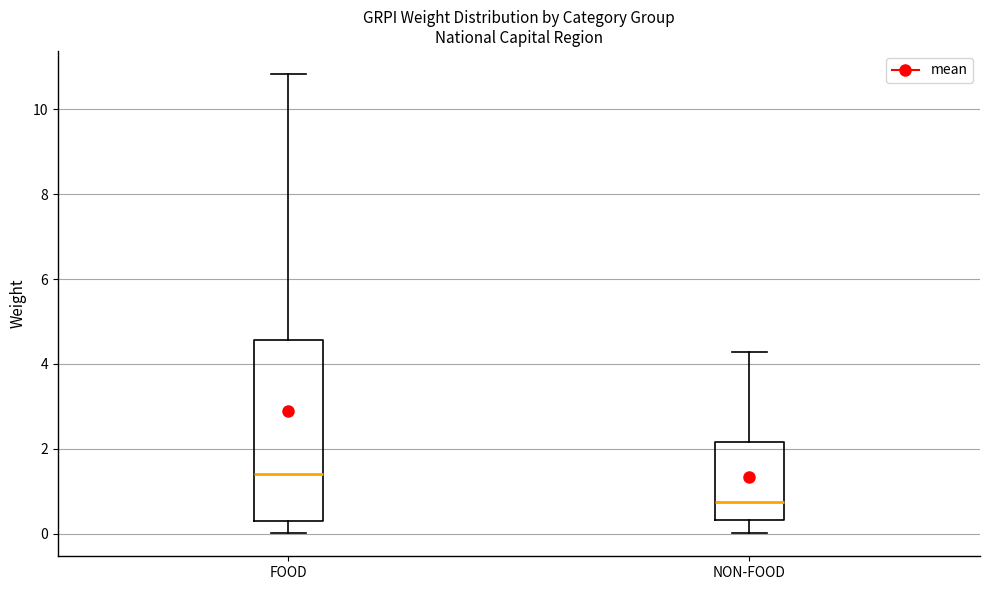

Which box has the highest median line?

FOOD